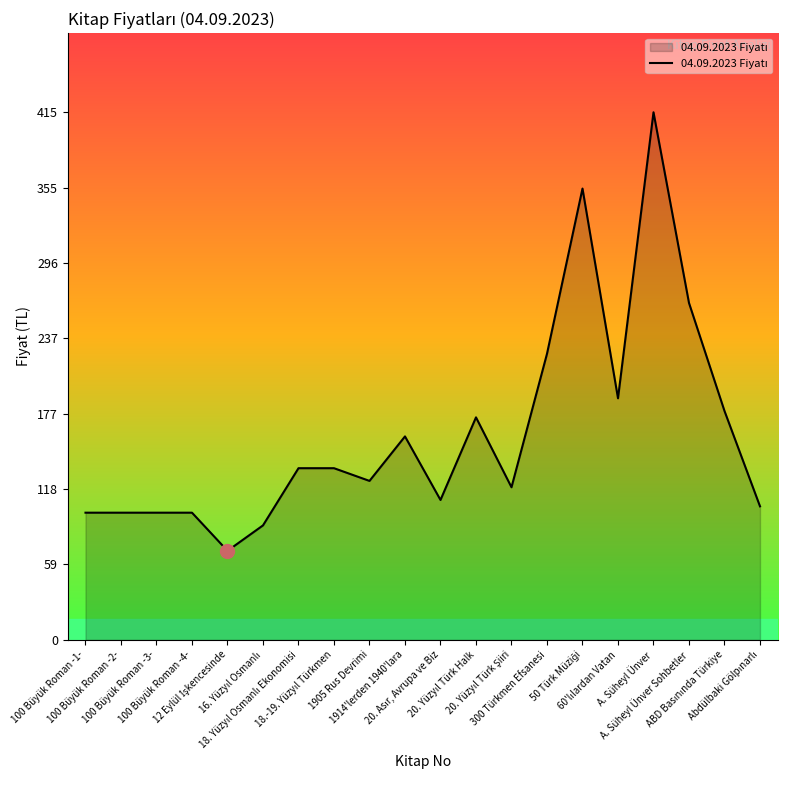

Reading left to right, extract all data points from this chart.

100	100	100	100	70	90	135	135	125	160	110	175	120	225	355	190	415	265	180	105